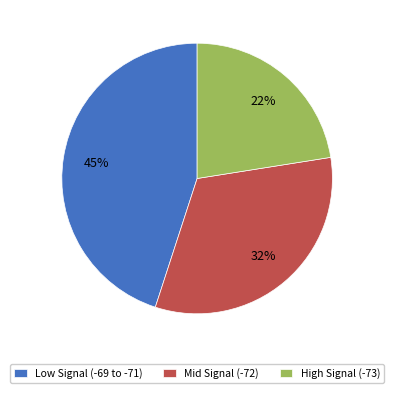

Is it true that High Signal (-73) is 22% of the pie?

True